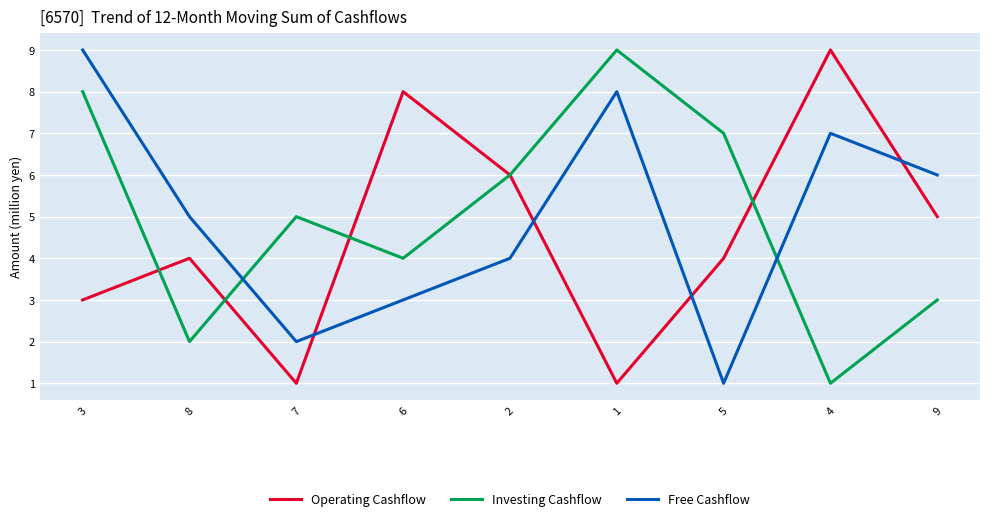

How many lines are shown in the chart?

3